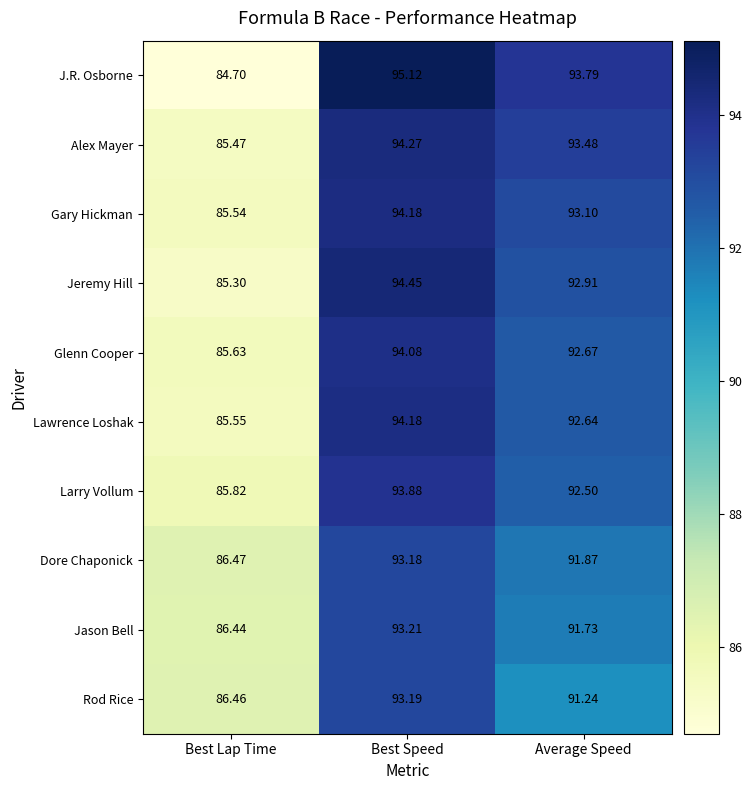

What is the spread (max minus min) of values at Best Lap Time?

1.8